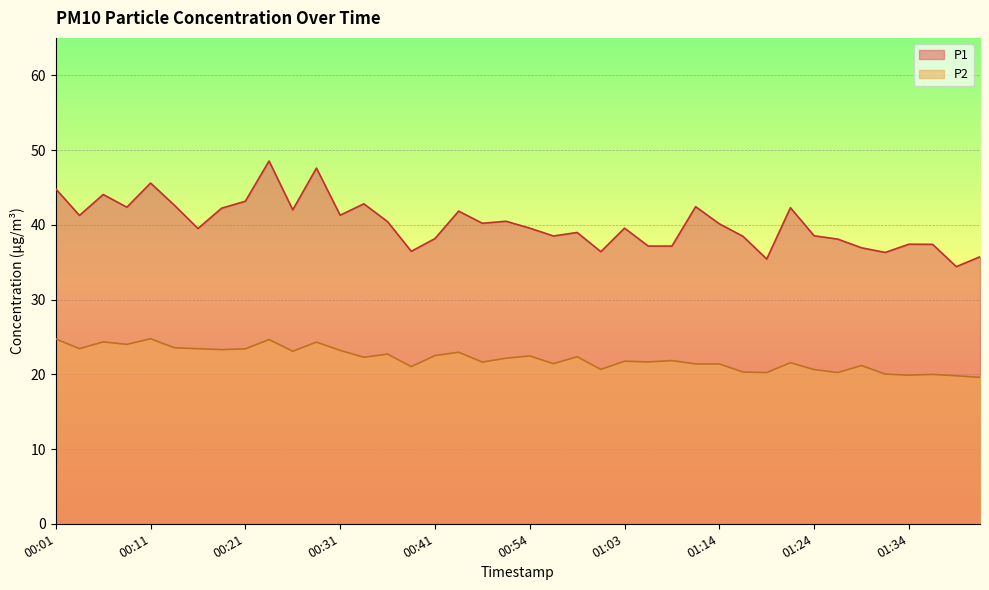

Which series changed the most between 01:03 and 01:16?

P2